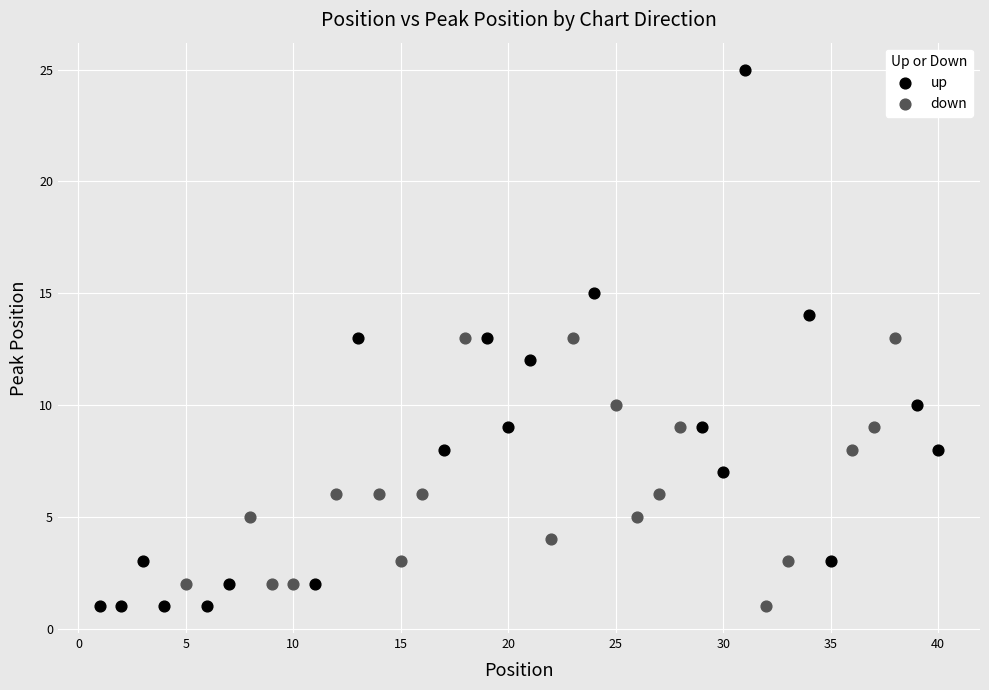

Which series contains the highest Y value?

up